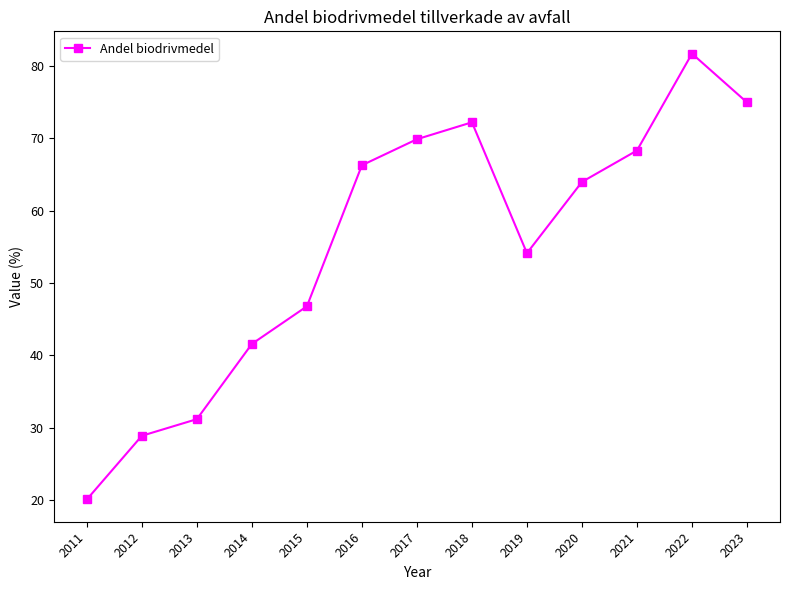

At which category does the data reach its first local peak?

2018